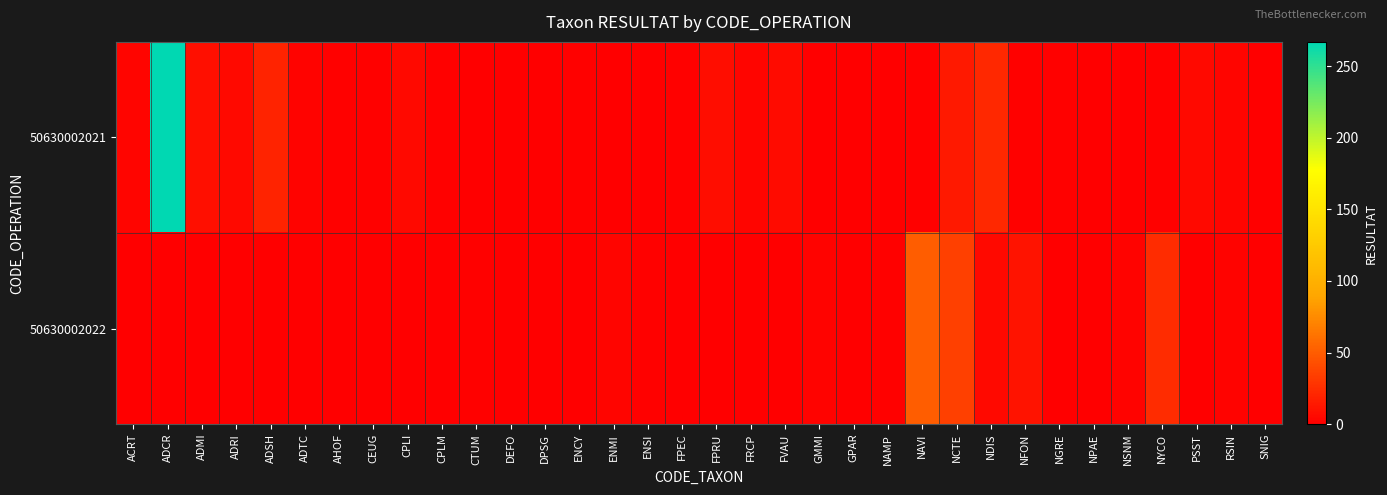

What is the spread (max minus min) of values at CPLI?

6